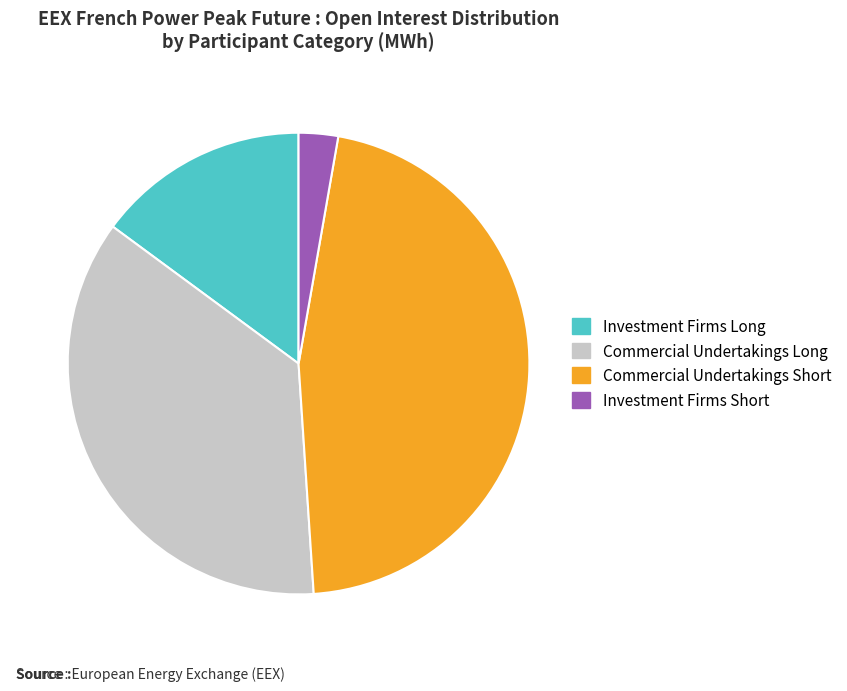

Is there a majority slice in this chart?

No